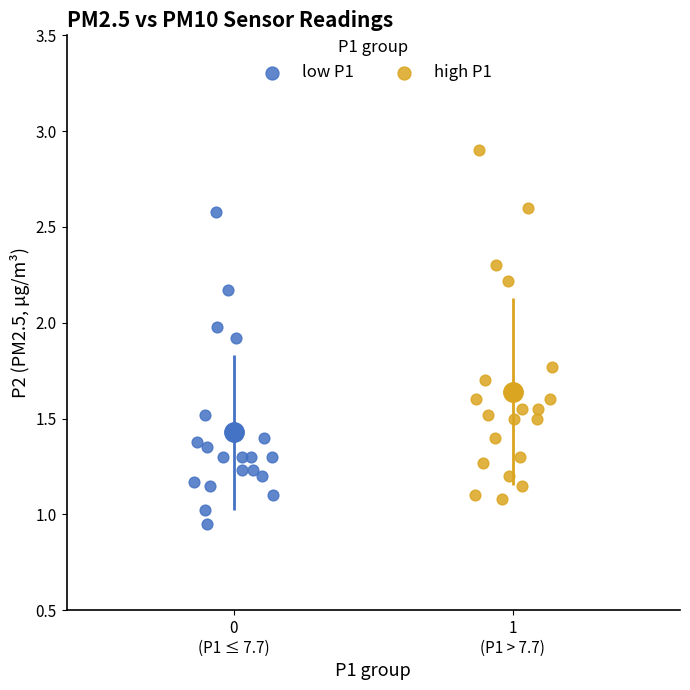

Which series has the largest Y range (max minus min)?

high P1